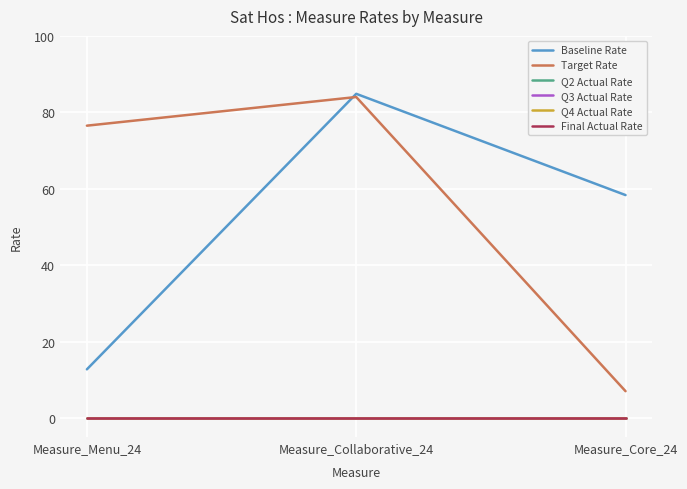

Reading right to left, extract all data points from this chart.

Baseline Rate: Measure_Core_24=58.3	Measure_Collaborative_24=84.8	Measure_Menu_24=12.7
Target Rate: Measure_Core_24=7.0	Measure_Collaborative_24=84.0	Measure_Menu_24=76.5
Q2 Actual Rate: Measure_Core_24=0.0	Measure_Collaborative_24=0.0	Measure_Menu_24=0.0
Q3 Actual Rate: Measure_Core_24=0.0	Measure_Collaborative_24=0.0	Measure_Menu_24=0.0
Q4 Actual Rate: Measure_Core_24=0.0	Measure_Collaborative_24=0.0	Measure_Menu_24=0.0
Final Actual Rate: Measure_Core_24=0.0	Measure_Collaborative_24=0.0	Measure_Menu_24=0.0